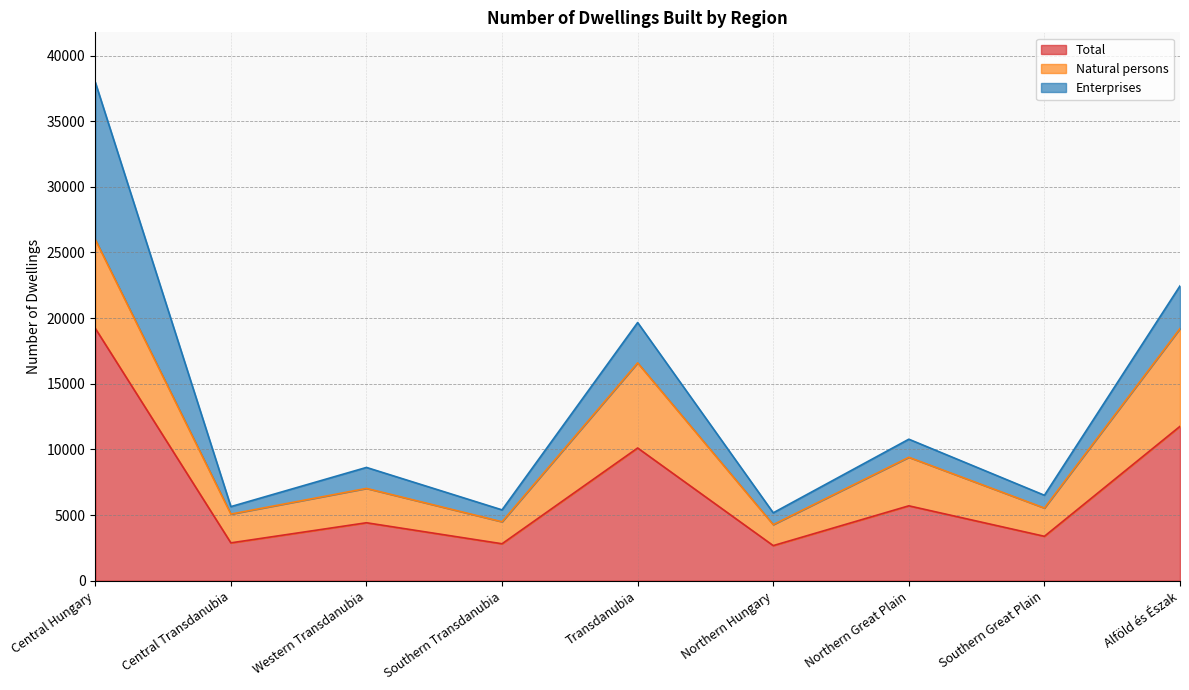

Rank the series by their average value, from highest to lowest.

Total, Natural persons, Enterprises